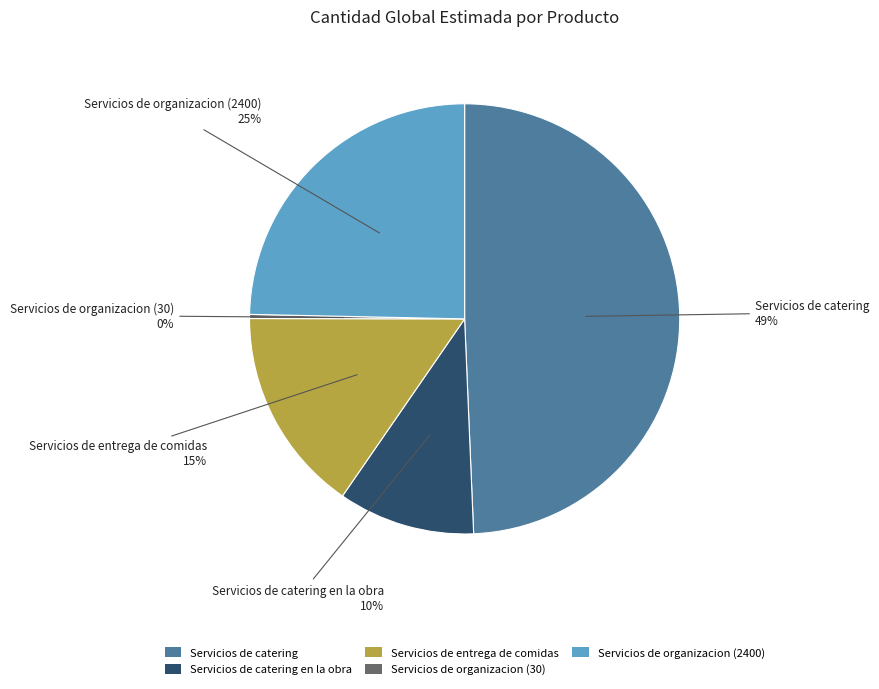

Is it true that Servicios de catering en la obra is 10% of the pie?

True